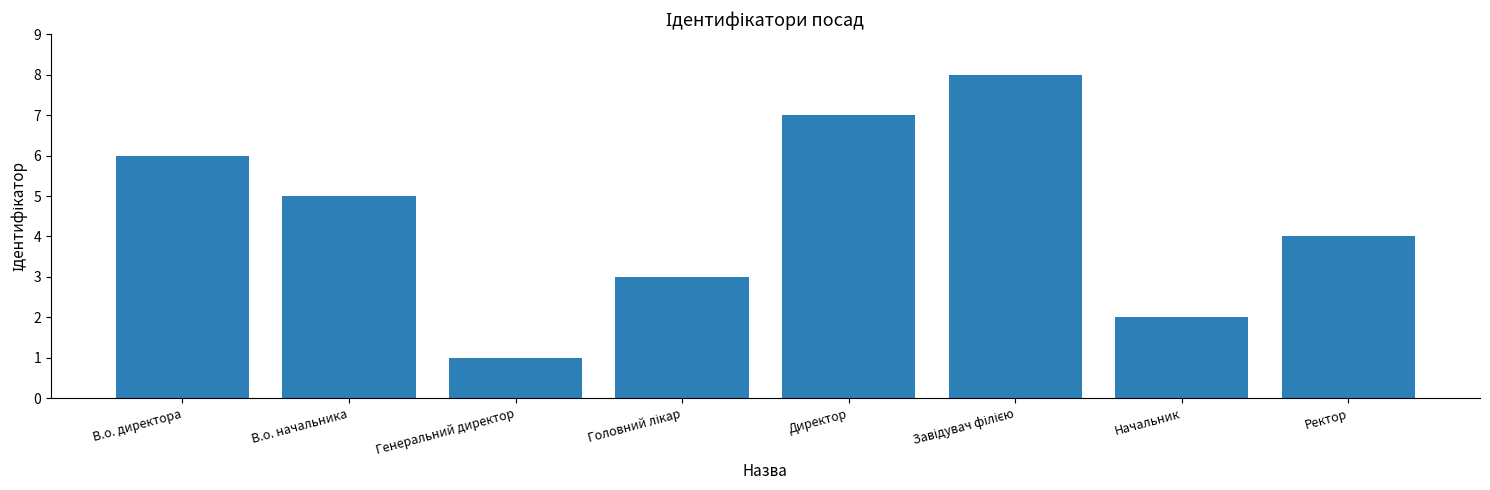

The chart shows a value of 2 at Начальник. True or false?

True